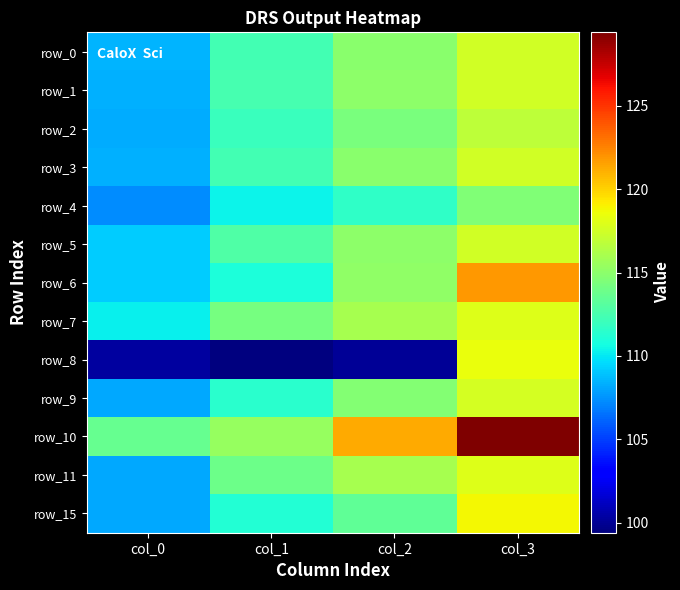

What is the minimum value for row_0?

108.5